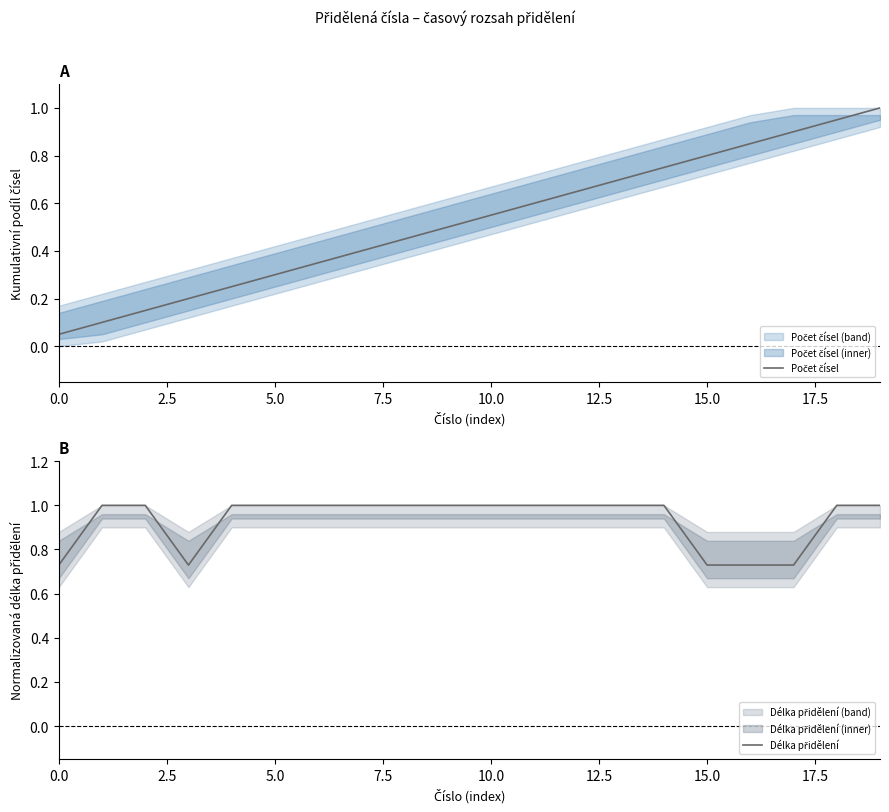

Rank the series at 15 from highest to lowest value.

Počet čísel, Délka přidělení